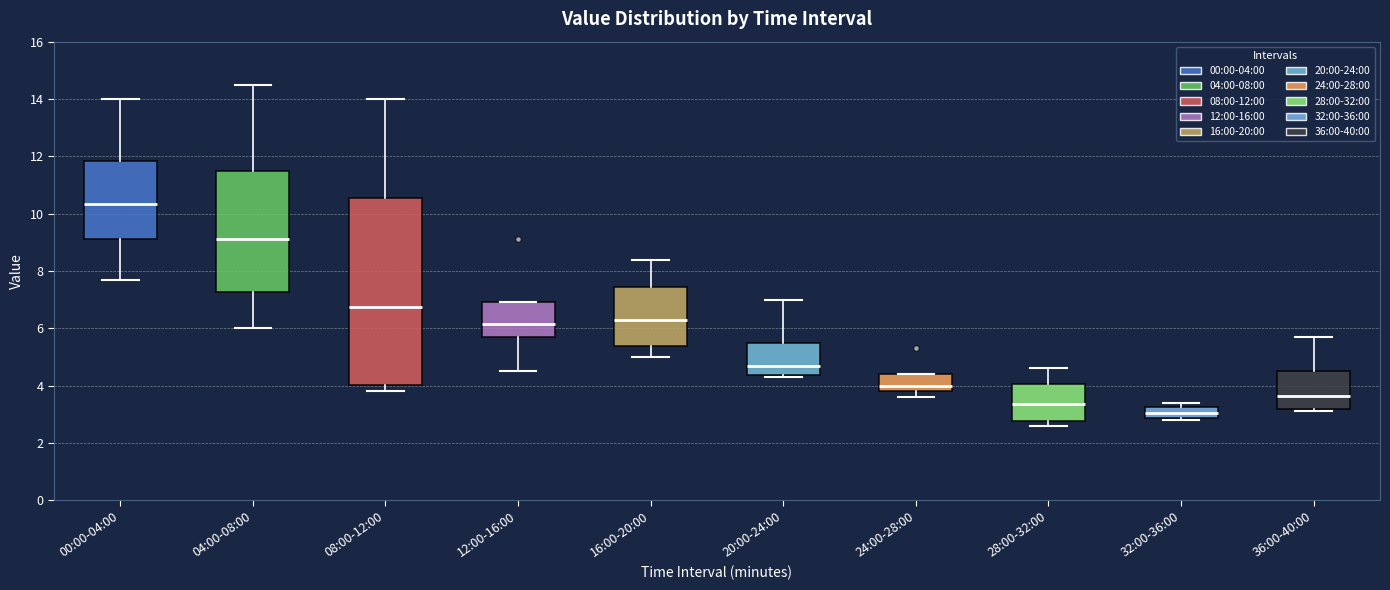

Reading left to right, read every box against the y-axis: the position of its median line, the range the box covers, and the ends of its whiskers. The values are not printed on the chart, so give them approximately, as read against the axis.

00:00-04:00: median 10.4, box 9.2 to 11.8, whiskers 7.8 to 14.0
04:00-08:00: median 9.2, box 7.2 to 11.6, whiskers 6.0 to 14.6
08:00-12:00: median 6.8, box 4.0 to 10.6, whiskers 3.8 to 14.0
12:00-16:00: median 6.2, box 5.8 to 7.0, whiskers 4.6 to 7.0
16:00-20:00: median 6.4, box 5.4 to 7.4, whiskers 5.0 to 8.4
20:00-24:00: median 4.8, box 4.4 to 5.6, whiskers 4.4 (just below the box's lower edge) to 7.0
24:00-28:00: median 4.0, box 3.8 to 4.4, whiskers 3.6 to 4.4
28:00-32:00: median 3.4, box 2.8 to 4.0, whiskers 2.6 to 4.6
32:00-36:00: median 3.0, box 2.8 to 3.2, whiskers 2.8 (just below the box's lower edge) to 3.4
36:00-40:00: median 3.6, box 3.2 to 4.6, whiskers 3.2 (just below the box's lower edge) to 5.8